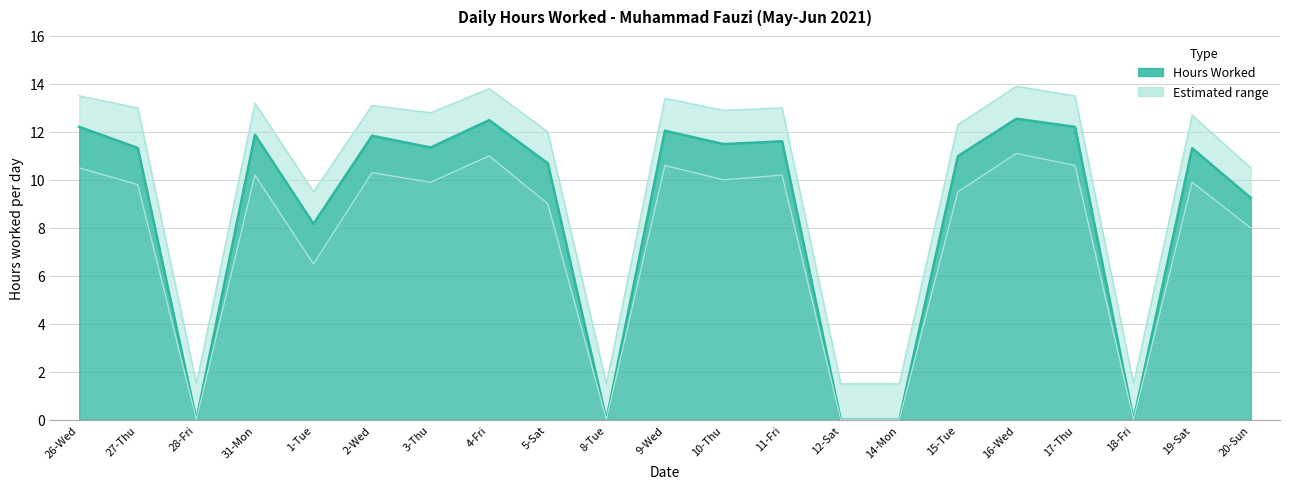

What is the average value?

8.6